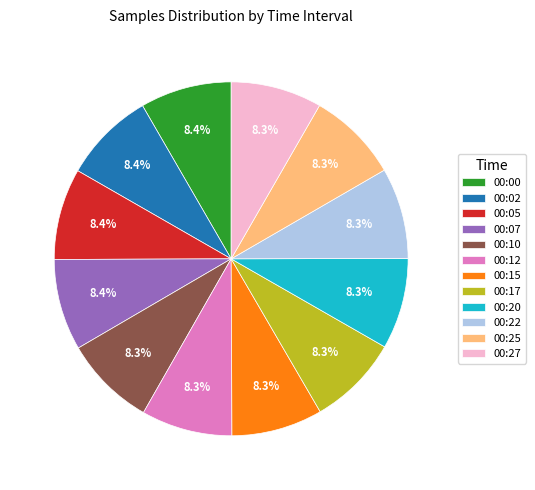

How many slices are in this pie chart?

12